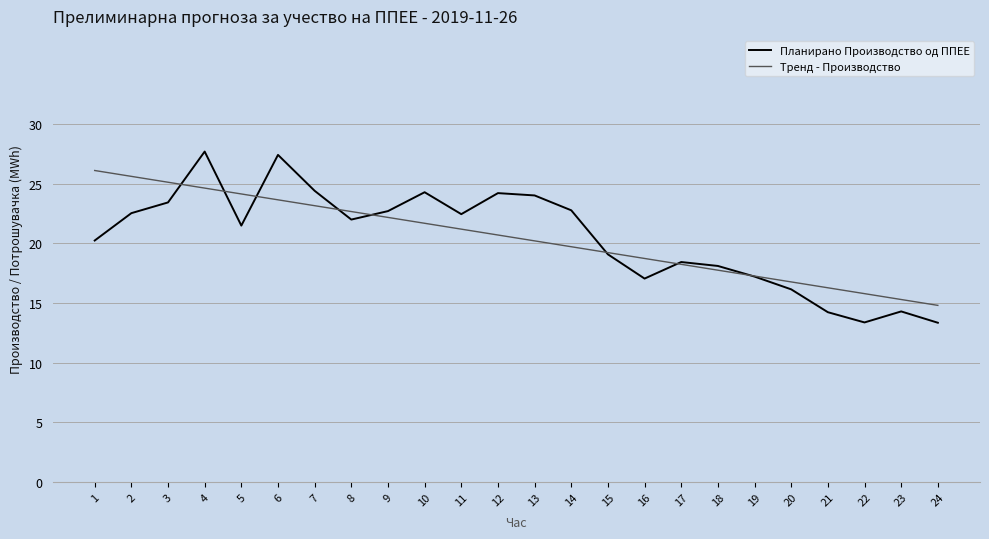

At which label is Планирано Производство од ППЕЕ closest to 20?

1